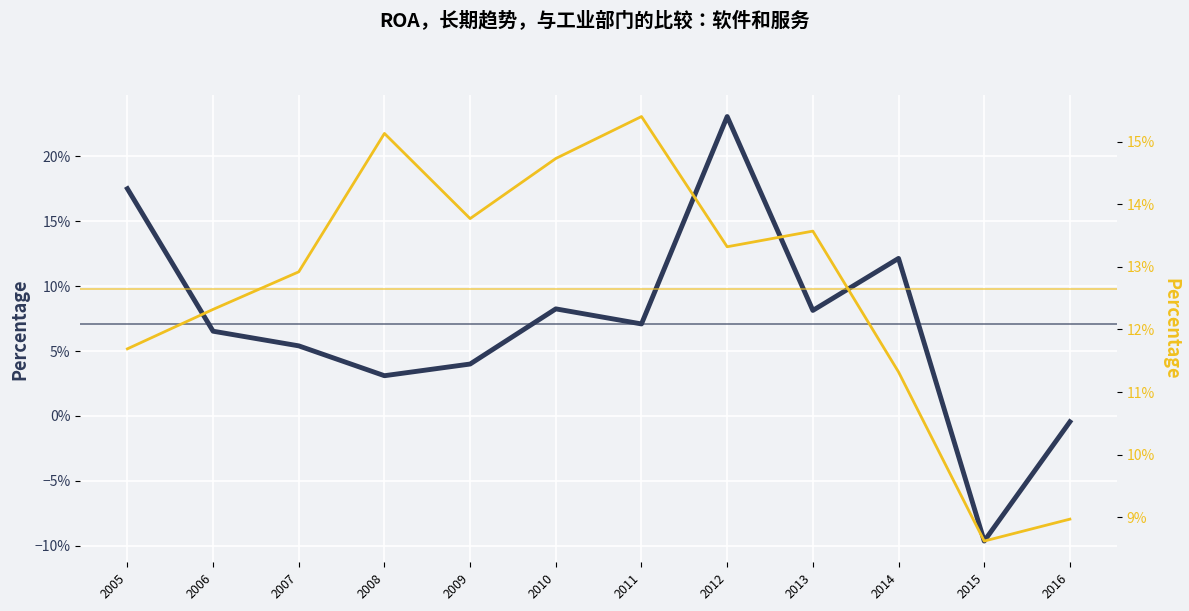

True or false: Yahoo! Inc. has a value of 0.3 at 2012.

False